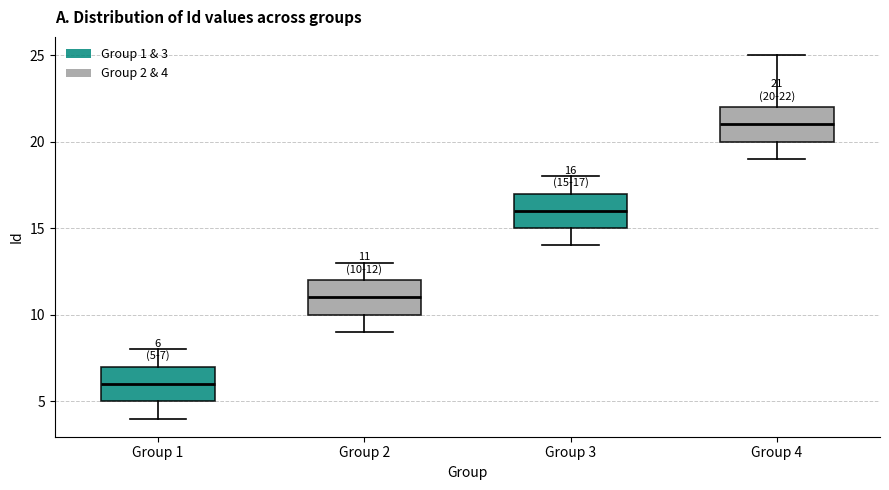

Which box has the lowest median line?

Group 1